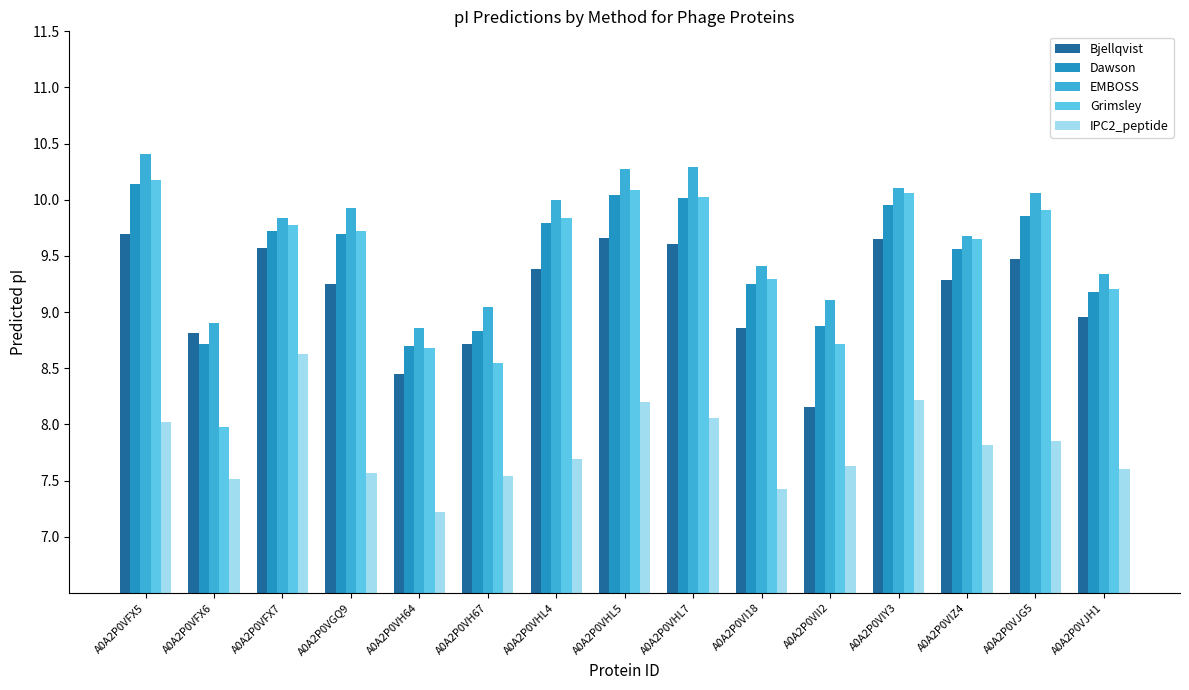

What is the label of the 14th bar from the right?

A0A2P0VFX6